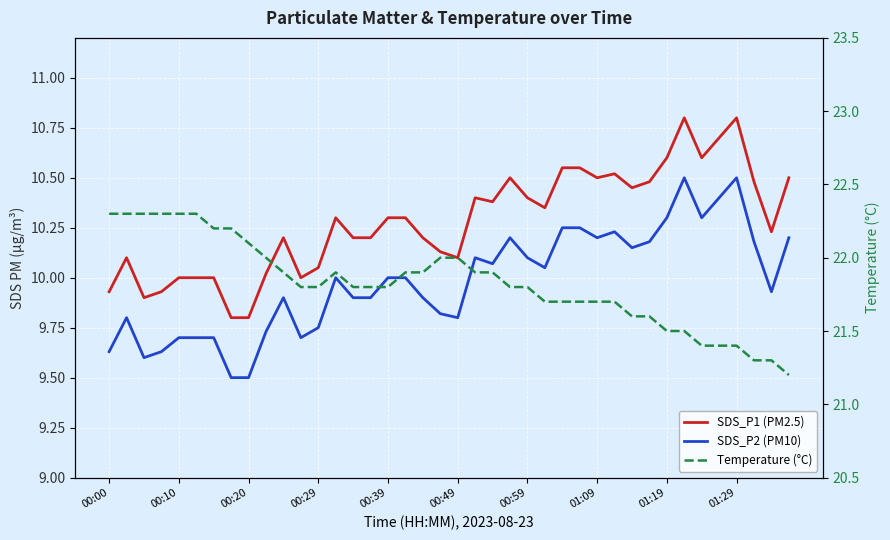

True or false: SDS_P1 (PM2.5) and SDS_P2 (PM10) intersect in this chart.

False